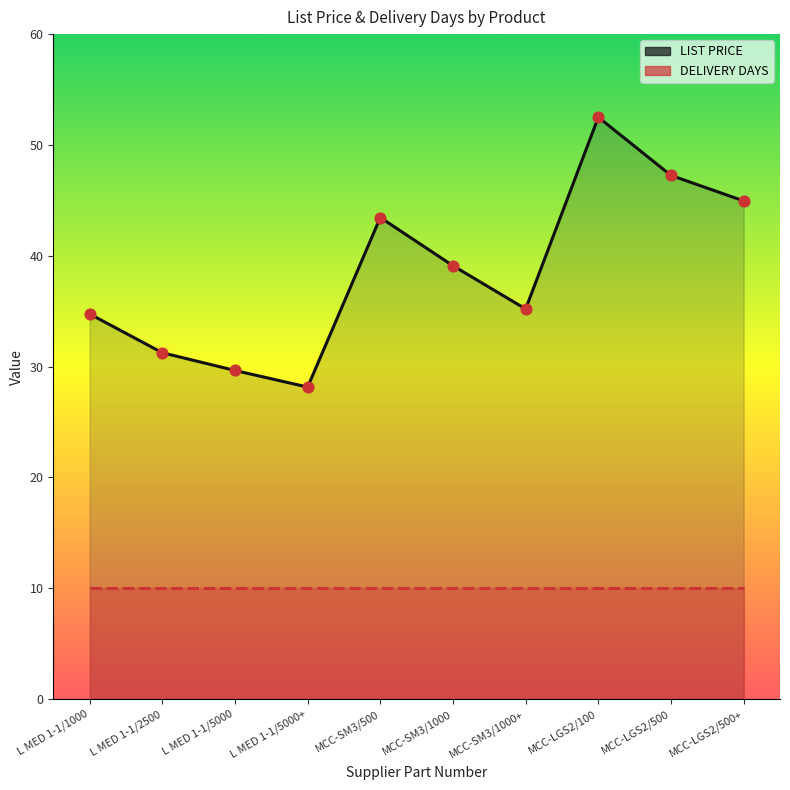

What is the ratio of the value at MCC-LGS2/500+ to the value at L MED 1-1/2500?

1.4